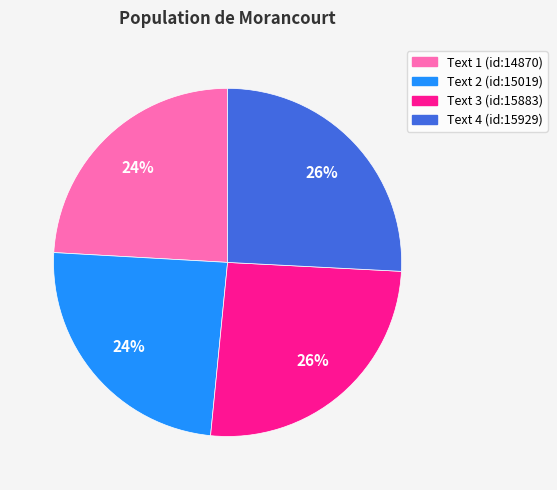

The Text 2 (id:15019) slice represents 24% of the pie. True or false?

True